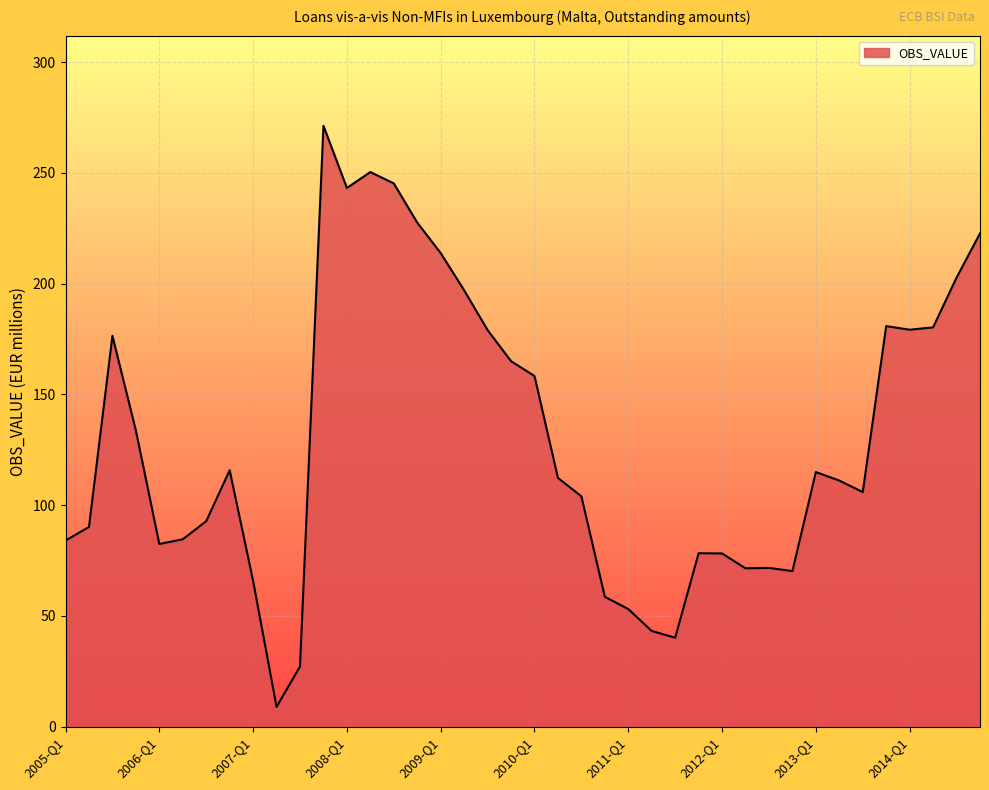

What is the difference between the maximum and minimum values?

262.3